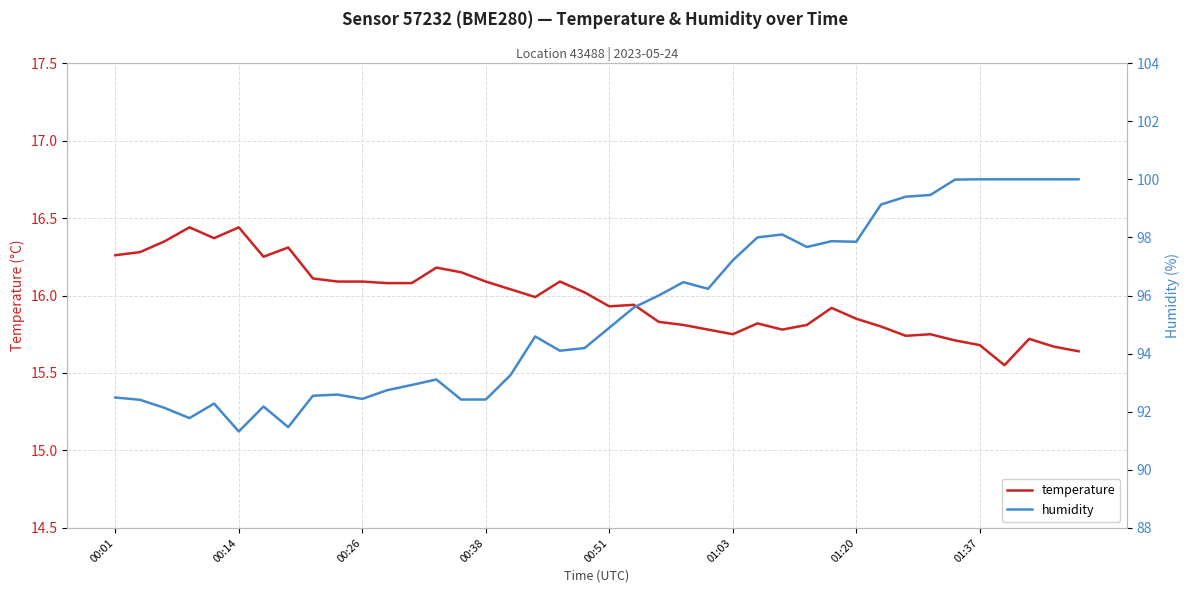

Reading right to left, what are all the values shown in this chart?

temperature: 15.6	15.7	15.7	15.6	15.7	15.7	15.8	15.7	15.8	15.8	15.9	15.8	15.8	15.8	15.8	15.8	15.8	15.8	15.9	15.9	16.0	16.1	16.0	16.0	16.1	16.1	16.2	16.1	16.1	16.1	16.1	16.1	16.3	16.2	16.4	16.4	16.4	16.4	16.3	16.3
humidity: 100.0	100.0	100.0	100.0	100.0	100.0	99.5	99.4	99.1	97.8	97.9	97.7	98.1	98.0	97.2	96.2	96.5	96.0	95.6	94.9	94.2	94.1	94.6	93.3	92.4	92.4	93.1	92.9	92.7	92.4	92.6	92.5	91.5	92.2	91.3	92.3	91.8	92.1	92.4	92.5